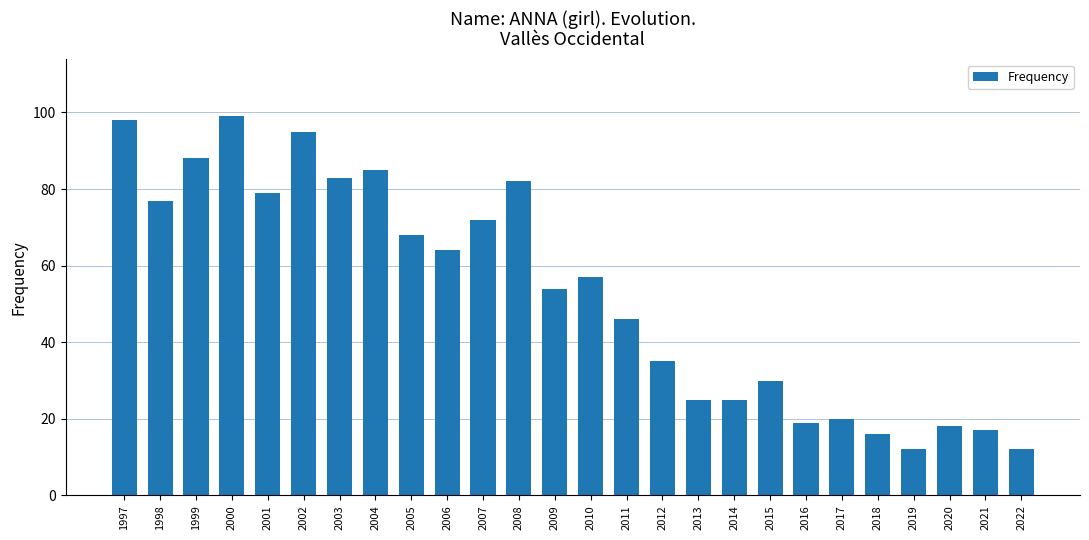

Reading left to right, transcribe all the data shown in this chart.

1997=98	1998=77	1999=88	2000=99	2001=79	2002=95	2003=83	2004=85	2005=68	2006=64	2007=72	2008=82	2009=54	2010=57	2011=46	2012=35	2013=25	2014=25	2015=30	2016=19	2017=20	2018=16	2019=12	2020=18	2021=17	2022=12